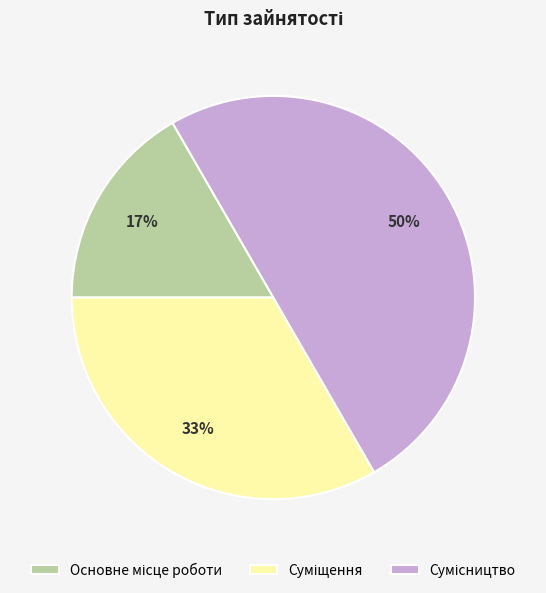

To the nearest percent, what is the average slice percentage?

33%